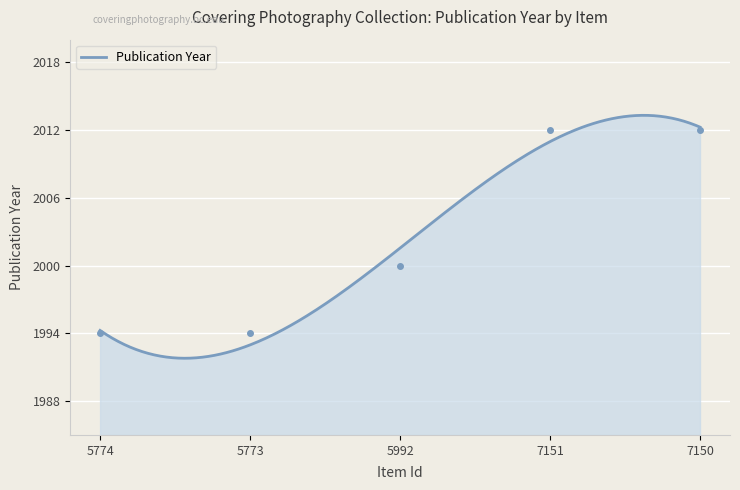

What is the difference between the values at 5992 and 5773?

6